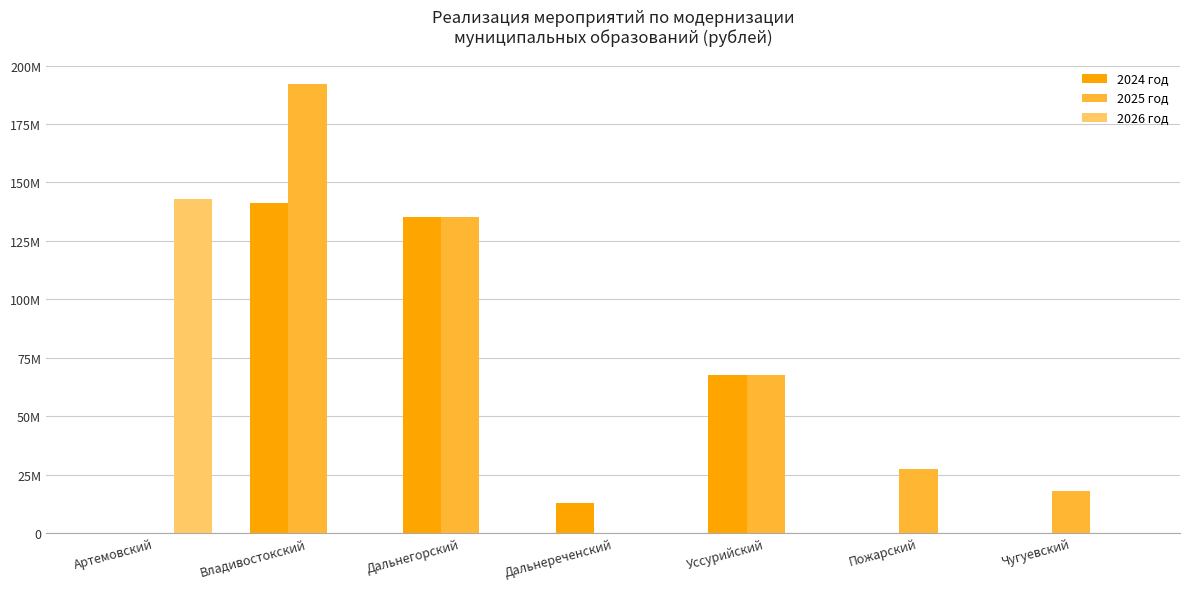

Rank the series at Чугуевский from highest to lowest value.

2025 год, 2024 год, 2026 год